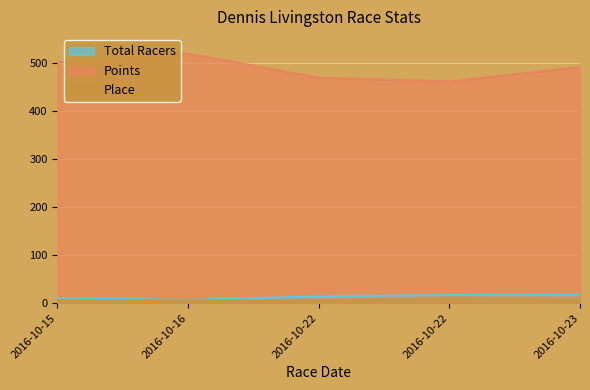

Is it true that Points equals 469.4 at 2016-10-22?

True